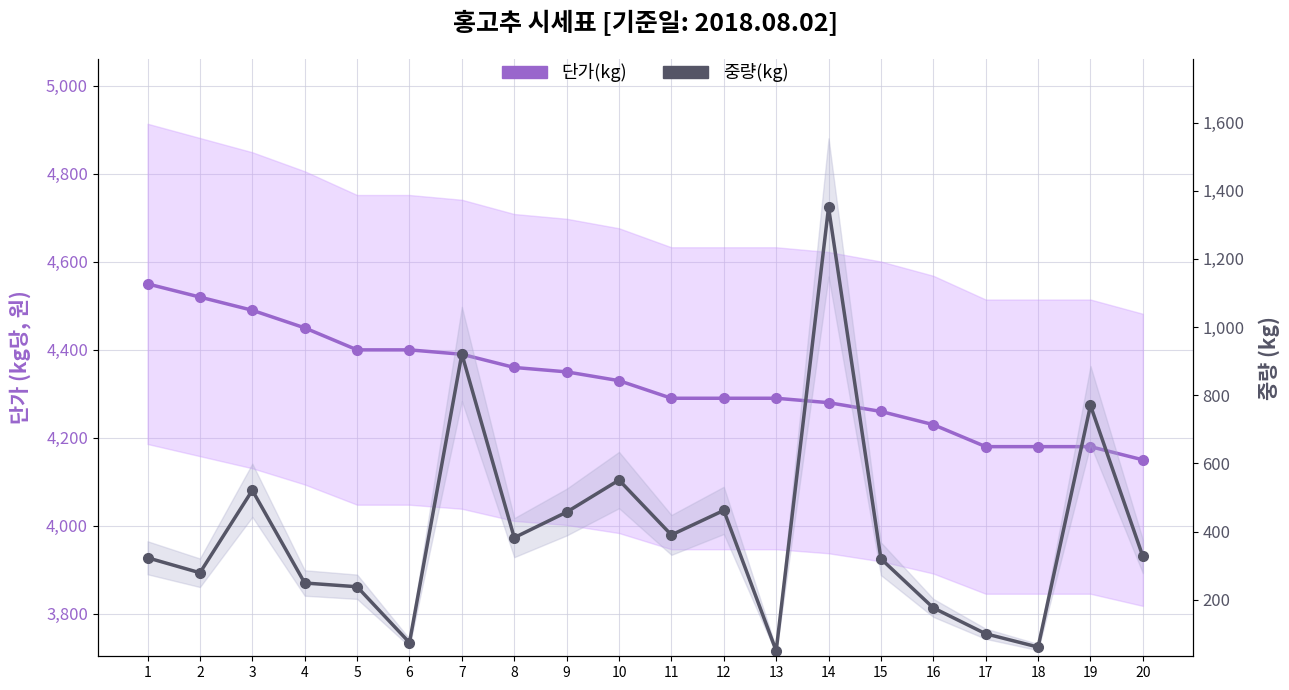

At which label does 중량(kg) reach its peak?

14